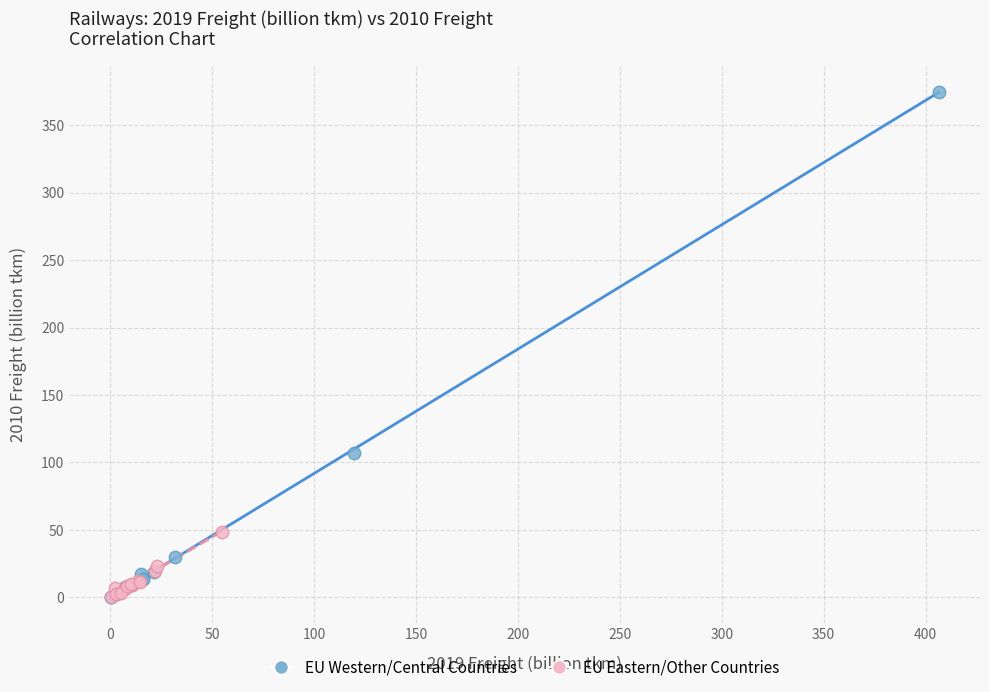

What are all the series names shown in the legend?

EU Western/Central Countries, EU Eastern/Other Countries